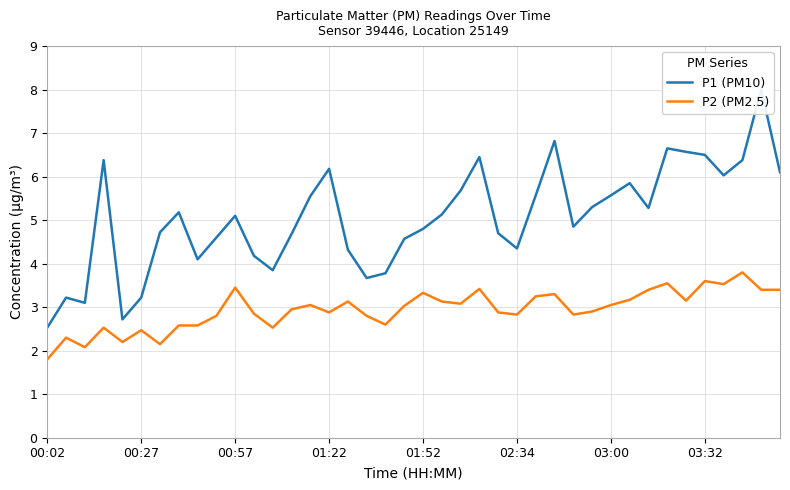

Does the chart have visible grid lines?

Yes